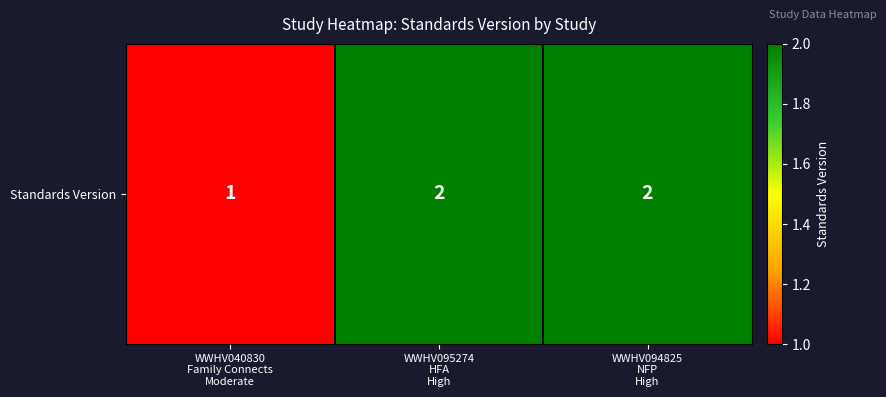

What is the minimum value shown in the chart?

1